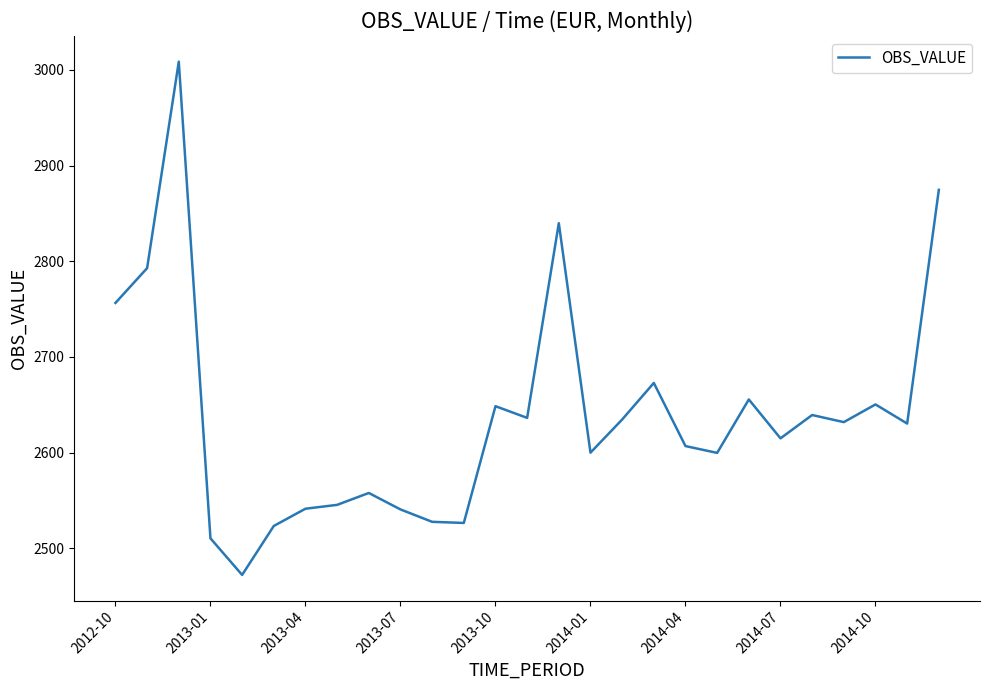

What is the maximum value shown in the chart?

3008.6